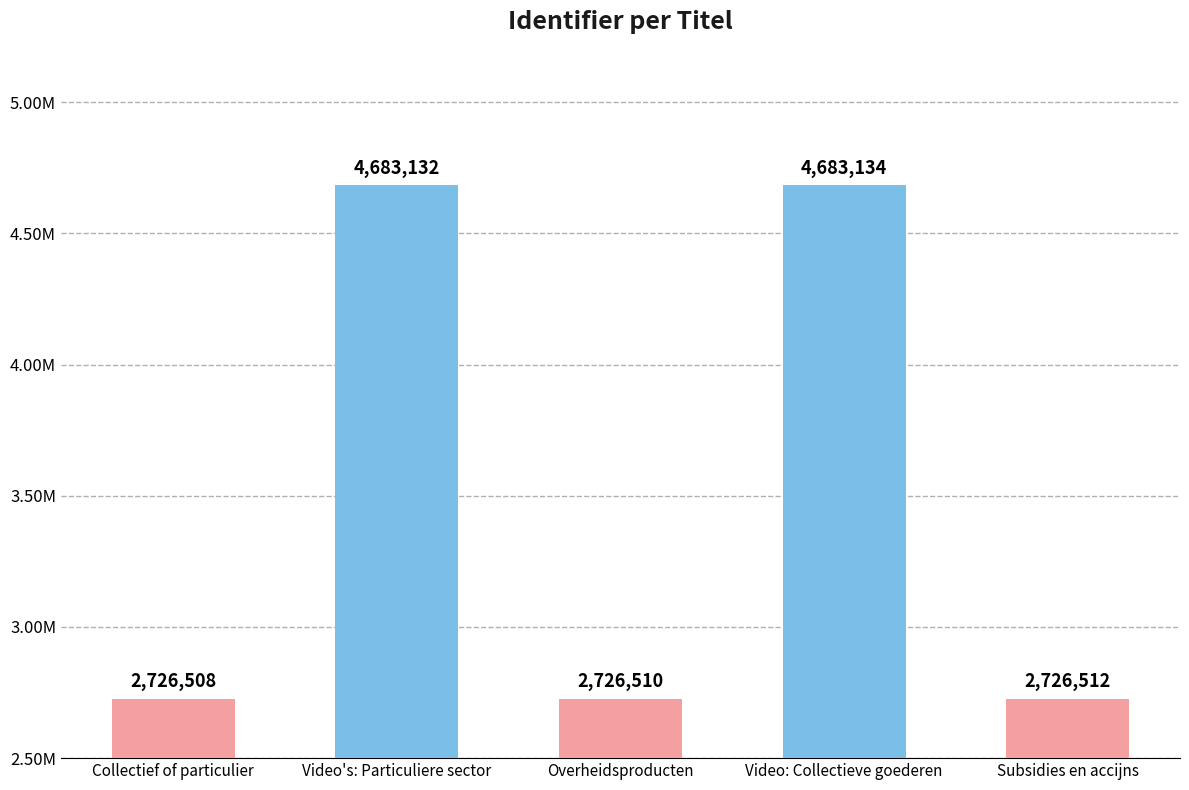

Does the chart contain stacked bars?

No